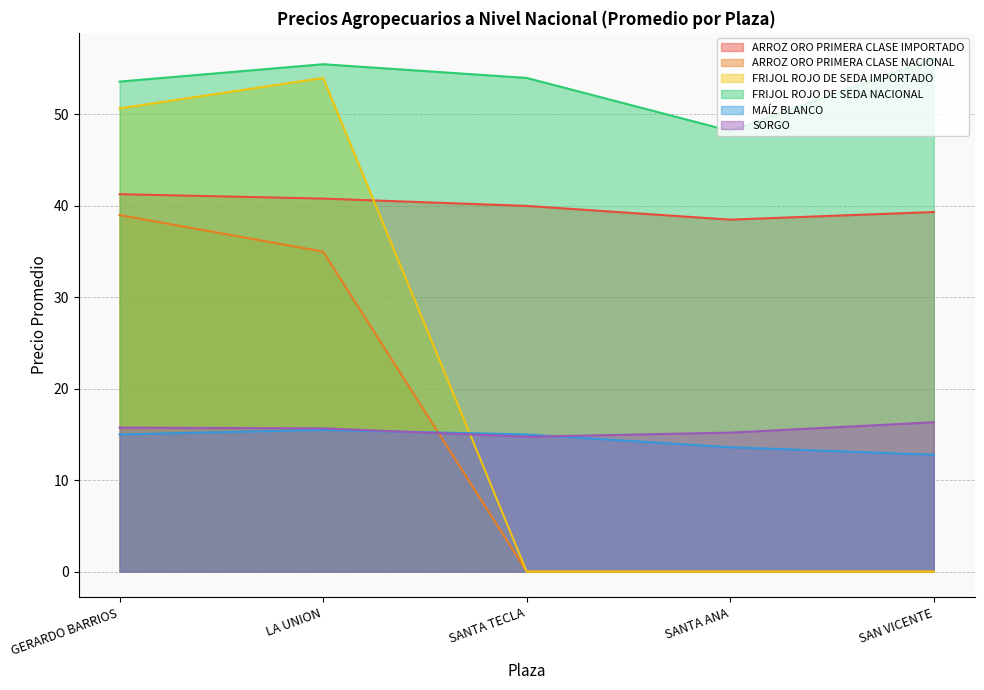

What are all the series names shown in the legend?

ARROZ ORO PRIMERA CLASE IMPORTADO, ARROZ ORO PRIMERA CLASE NACIONAL, FRIJOL ROJO DE SEDA IMPORTADO, FRIJOL ROJO DE SEDA NACIONAL, MAÍZ BLANCO, SORGO